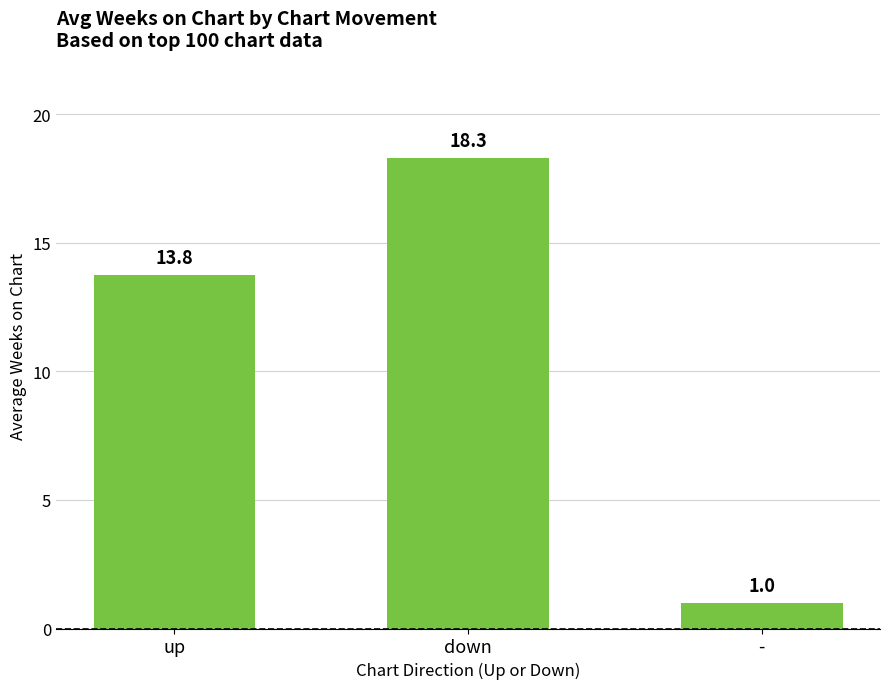

List the labels in order of value, largest first.

down, up, -